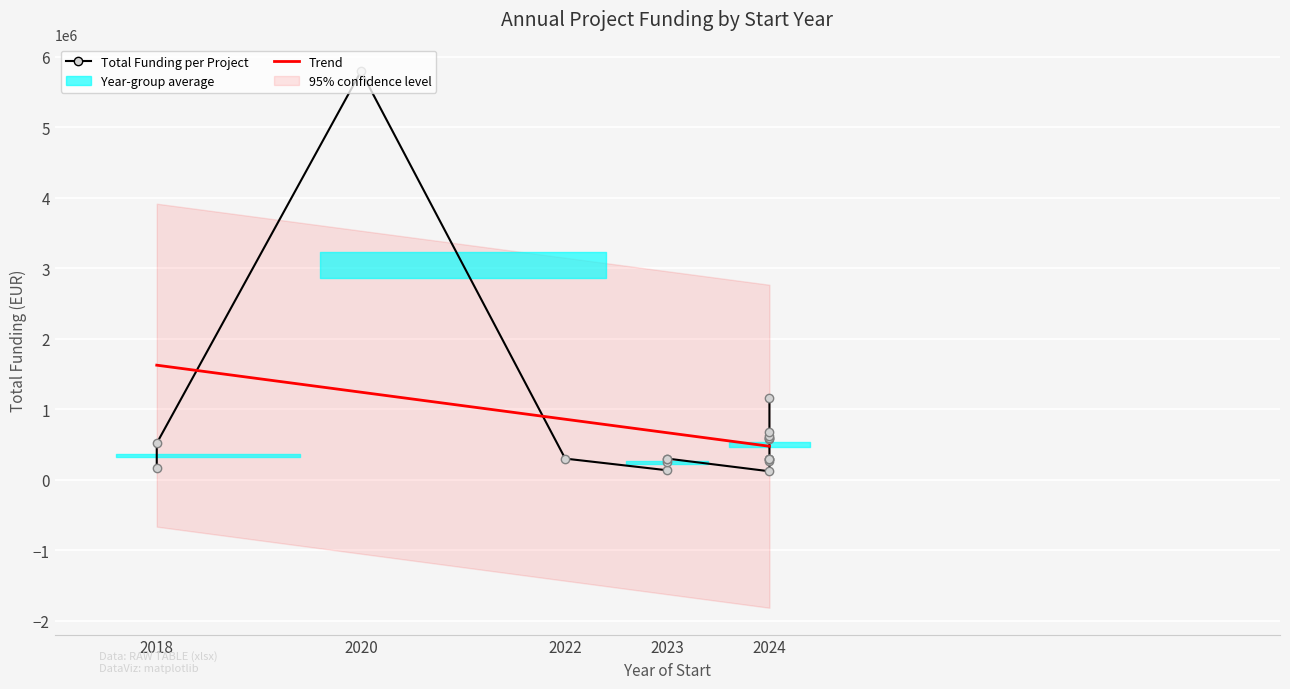

What is the difference between the maximum and minimum values?

5672221